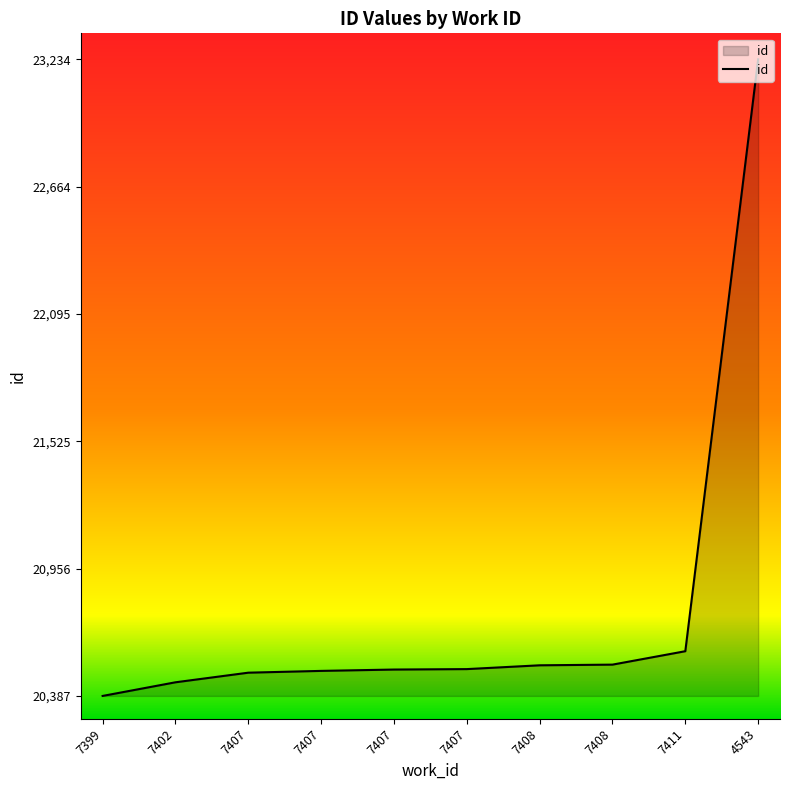

How many lines are shown in the chart?

1